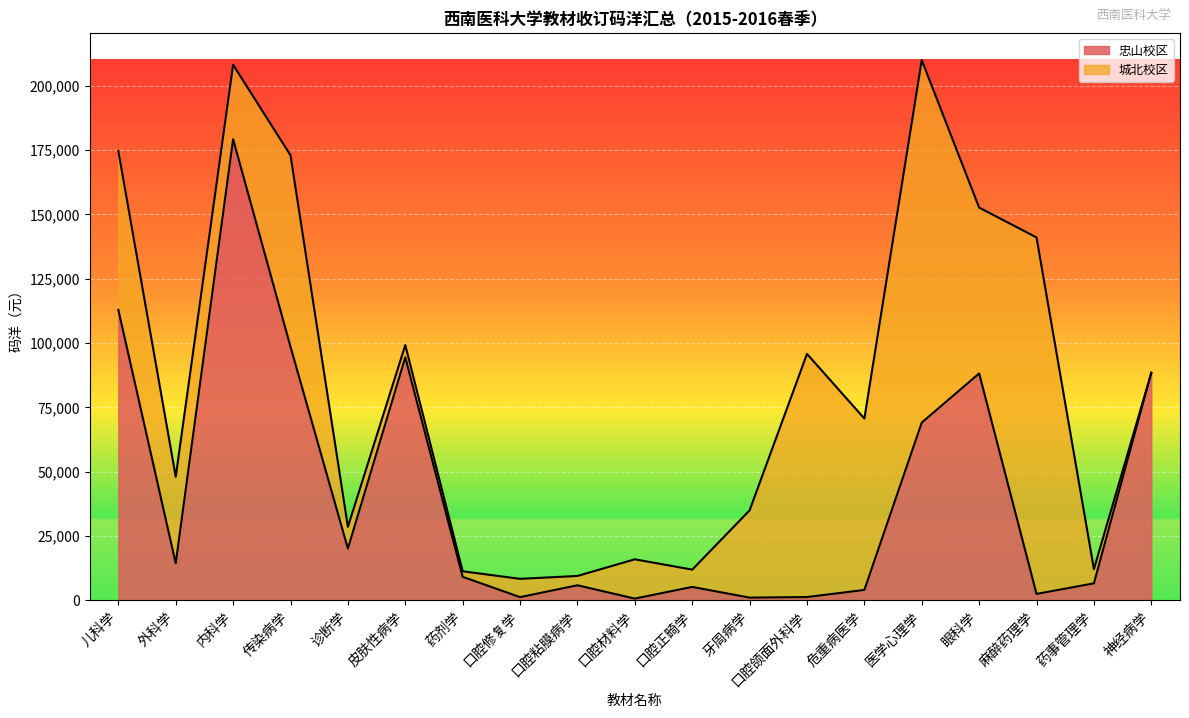

Is it true that the value at 神经病学 is 88401?

True